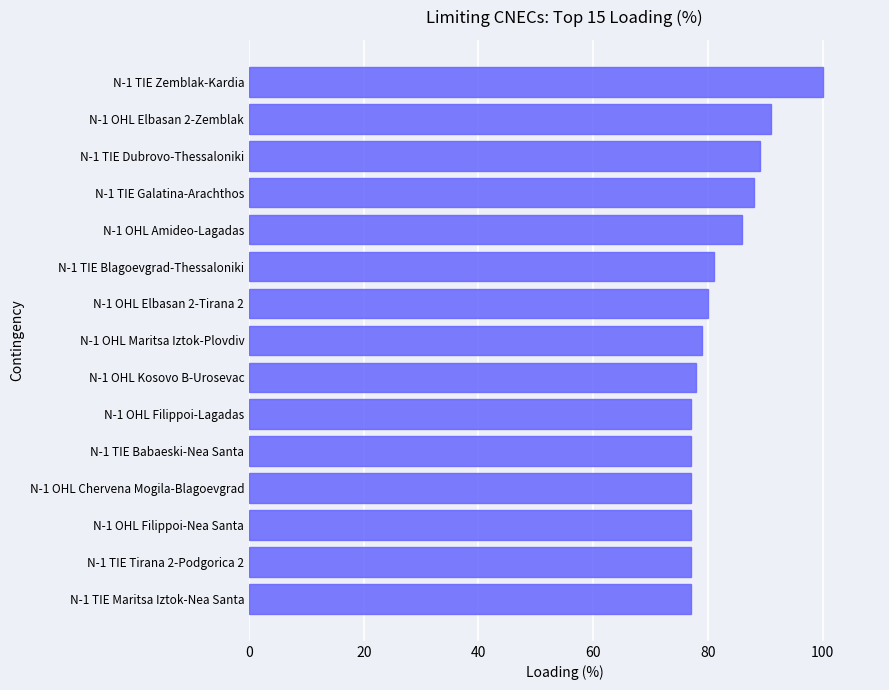

Which label corresponds to the largest value in the chart?

N-1 TIE Zemblak-Kardia